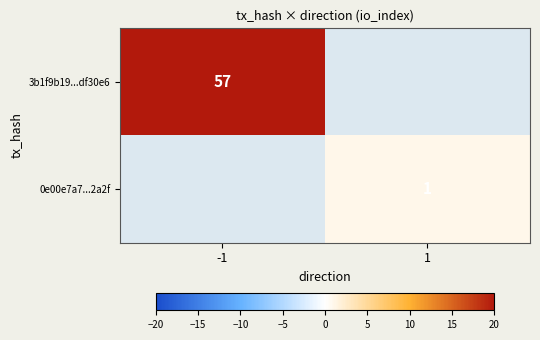

The value of 0e00e7a7...2a2f at 1 is 2. True or false?

False